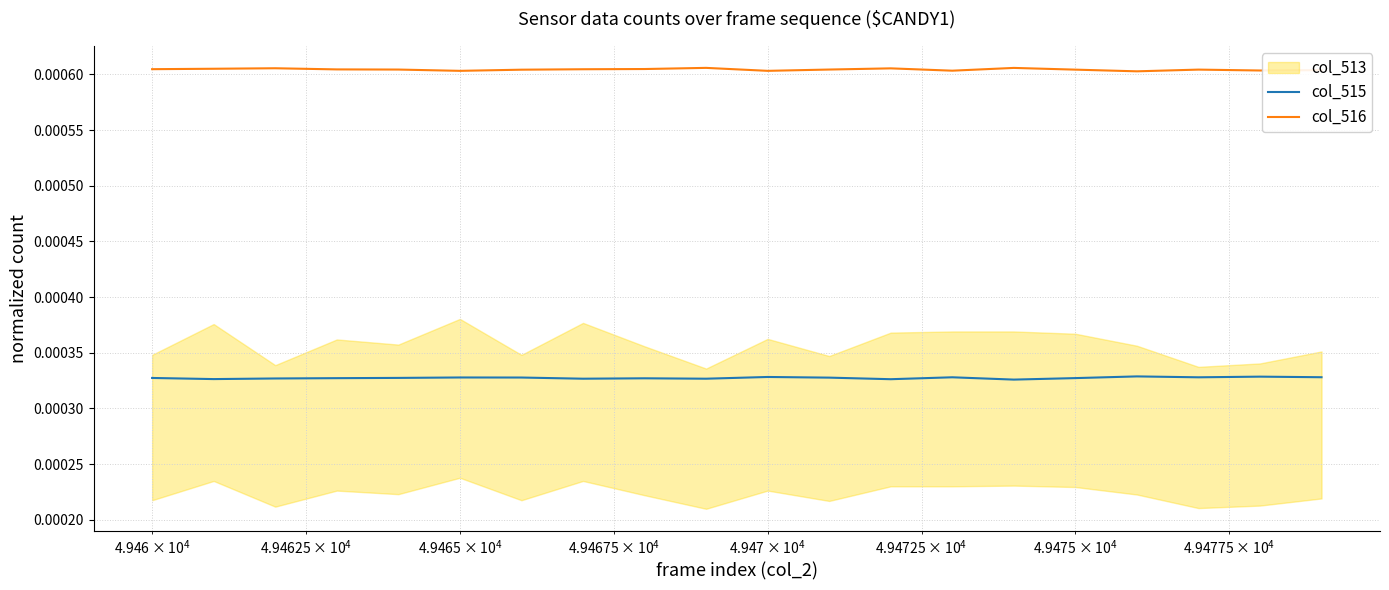

True or false: col_515 and col_516 intersect in this chart.

False